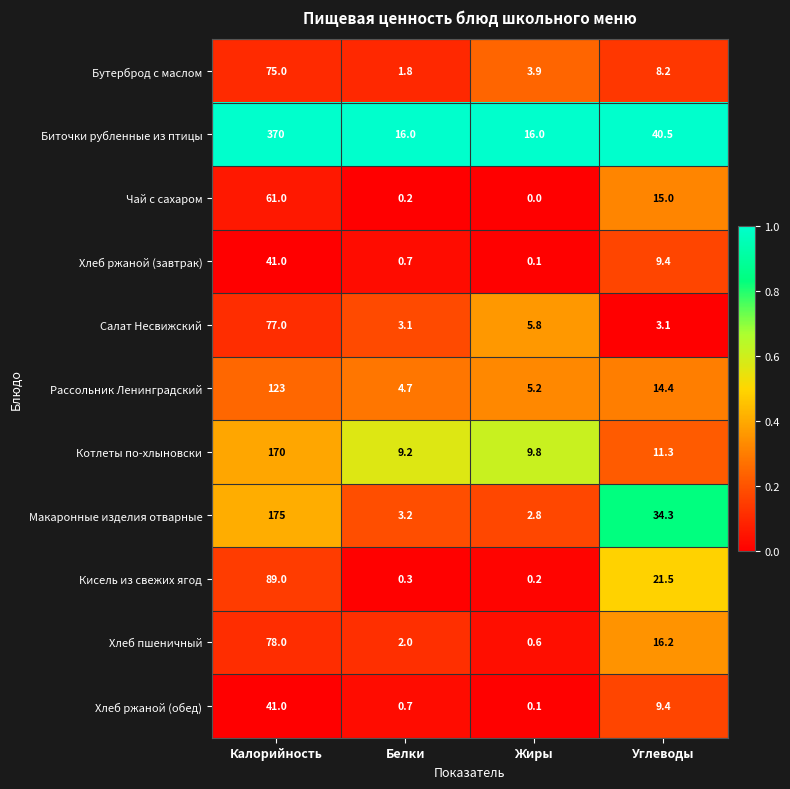

Which category has the lowest value in the Макаронные изделия отварные series?

Жиры